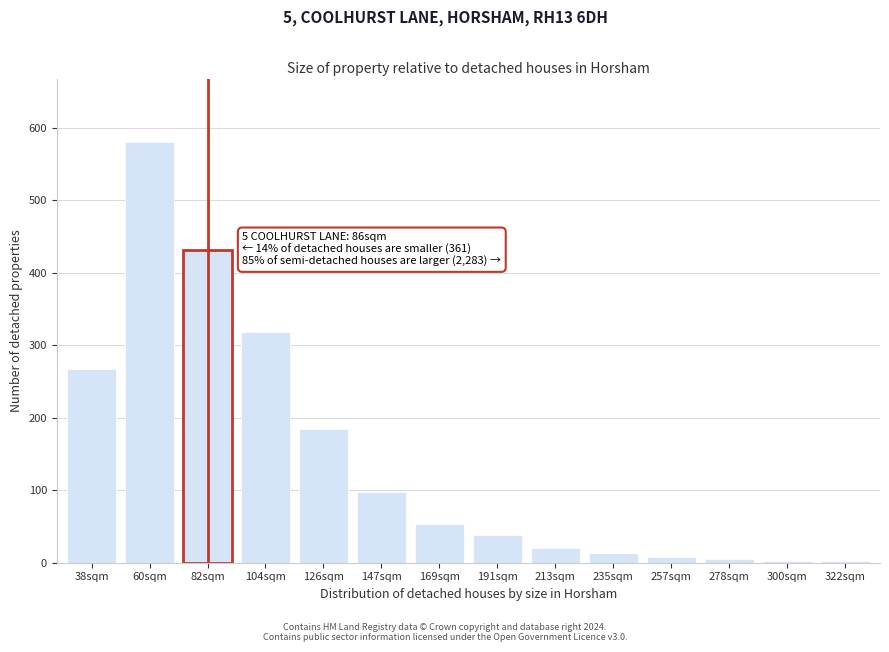

At which category does the chart reach its peak across all series?

60sqm